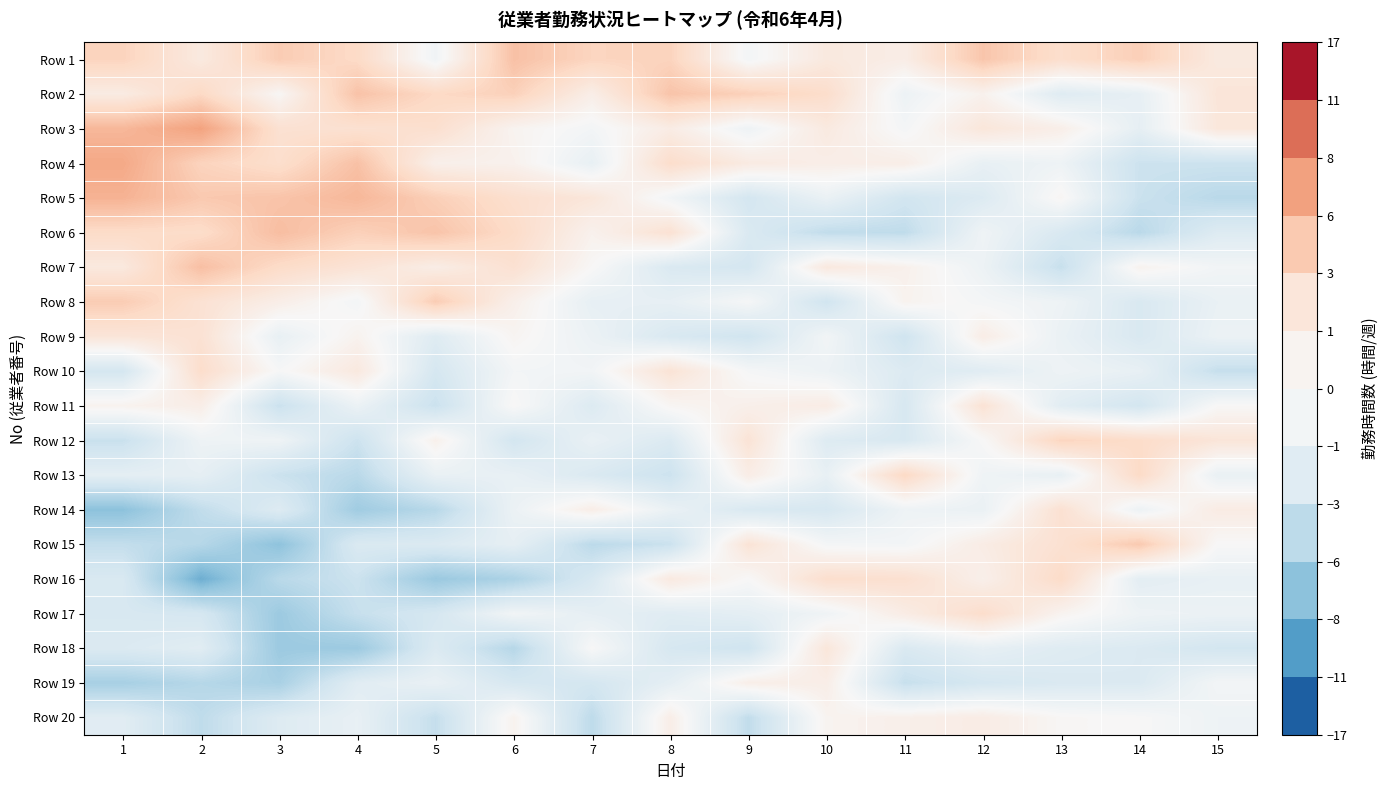

Reading left to right, transcribe all the data shown in this chart.

Row 1: 1=3.8	2=1.6	3=4.3	4=3.3	5=-0.6	6=5.0	7=3.7	8=3.8	9=-0.4	10=1.7	11=1.2	12=4.7	13=2.9	14=4.1	15=1.6
Row 2: 1=1.4	2=3.4	3=0.2	4=4.9	5=3.4	6=4.0	7=1.1	8=4.8	9=4.0	10=3.0	11=-0.9	12=0.7	13=-2.1	14=-1.4	15=2.1
Row 3: 1=5.6	2=6.9	3=2.6	4=2.6	5=2.8	6=0.5	7=-0.4	8=1.3	9=-0.8	10=1.6	11=-0.3	12=2.0	13=1.0	14=-1.5	15=1.9
Row 4: 1=6.5	2=3.8	3=2.9	4=5.0	5=0.9	6=0.7	7=-1.3	8=3.0	9=1.5	10=1.1	11=1.1	12=-1.3	13=-0.8	14=-3.6	15=-3.6
Row 5: 1=5.9	2=4.5	3=4.8	4=5.6	5=4.1	6=2.8	7=2.0	8=-0.5	9=-3.0	10=-1.1	11=-3.2	12=-2.3	13=0.3	14=-3.7	15=-4.6
Row 6: 1=3.2	2=3.1	3=5.2	4=4.0	5=4.8	6=3.2	7=0.7	8=2.5	9=-2.5	10=-4.2	11=-4.3	12=-0.7	13=-2.6	14=-4.6	15=-2.2
Row 7: 1=1.7	2=5.1	3=3.2	4=2.3	5=1.2	6=2.6	7=0.1	8=-2.5	9=-3.0	10=1.7	11=0.8	12=-0.9	13=-3.9	14=0.6	15=-0.5
Row 8: 1=4.3	2=2.5	3=1.1	4=-0.4	5=4.3	6=0.9	7=-1.4	8=-1.4	9=-0.2	10=-3.3	11=0.6	12=-0.3	13=-0.8	14=-2.6	15=-1.2
Row 9: 1=2.1	2=2.5	3=-1.3	4=0.6	5=-2.1	6=0.4	7=-1.0	8=-2.6	9=-3.3	10=-0.5	11=-3.4	12=1.2	13=-1.1	14=-2.6	15=-1.0
Row 10: 1=-3.0	2=3.0	3=-0.1	4=1.7	5=-2.9	6=-0.4	7=-0.5	8=2.3	9=-0.2	10=-0.9	11=-2.3	12=-2.0	13=-0.8	14=-1.3	15=-4.0
Row 11: 1=0.6	2=1.1	3=-3.7	4=-1.0	5=-3.7	6=0.1	7=-2.3	8=0.3	9=0.9	10=1.3	11=-2.8	12=2.4	13=-1.9	14=-3.1	15=0.1
Row 12: 1=-3.8	2=-0.8	3=-0.7	4=-3.6	5=0.8	6=-3.1	7=-1.2	8=-2.4	9=2.3	10=-2.2	11=-2.7	12=0.0	13=3.7	14=3.1	15=2.1
Row 13: 1=-1.6	2=-1.5	3=-3.7	4=-4.6	5=-1.2	6=-1.3	7=-2.5	8=-3.6	9=1.2	10=-1.3	11=3.4	12=-0.7	13=-1.3	14=3.3	15=-1.2
Row 14: 1=-7.0	2=-4.2	3=-2.2	4=-6.0	5=-4.7	6=-1.0	7=1.1	8=-1.1	9=-2.6	10=-2.8	11=-0.8	12=-1.1	13=2.6	14=-0.9	15=1.4
Row 15: 1=-4.1	2=-4.8	3=-6.9	4=-2.5	5=-2.4	6=-1.5	7=-4.5	8=-3.7	9=2.3	10=-0.3	11=-0.4	12=1.3	13=2.6	14=4.5	15=0.0
Row 16: 1=-2.6	2=-8.3	3=-4.6	4=-3.6	5=-6.3	6=-5.3	7=-2.7	8=1.6	9=0.0	10=2.9	11=2.7	12=0.9	13=3.2	14=-1.7	15=-1.3
Row 17: 1=-2.7	2=-2.9	3=-6.2	4=-3.9	5=-2.9	6=-0.5	7=-1.5	8=-2.0	9=-1.6	10=-0.7	11=1.3	12=3.0	13=0.5	14=-0.8	15=-1.0
Row 18: 1=-2.4	2=-1.9	3=-6.2	4=-6.2	5=-2.4	6=-4.8	7=0.0	8=-2.8	9=-3.4	10=2.0	11=-2.5	12=-1.4	13=-2.1	14=-2.4	15=-3.1
Row 19: 1=-5.6	2=-4.8	3=-5.5	4=-1.9	5=-1.2	6=-2.8	7=-3.0	8=-1.6	9=1.0	10=1.1	11=-3.9	12=-2.9	13=-2.5	14=-2.4	15=-0.4
Row 20: 1=-1.9	2=-4.3	3=-2.2	4=-1.3	5=-4.0	6=0.6	7=-4.4	8=1.1	9=-4.2	10=0.5	11=0.9	12=1.3	13=0.2	14=0.0	15=-0.8